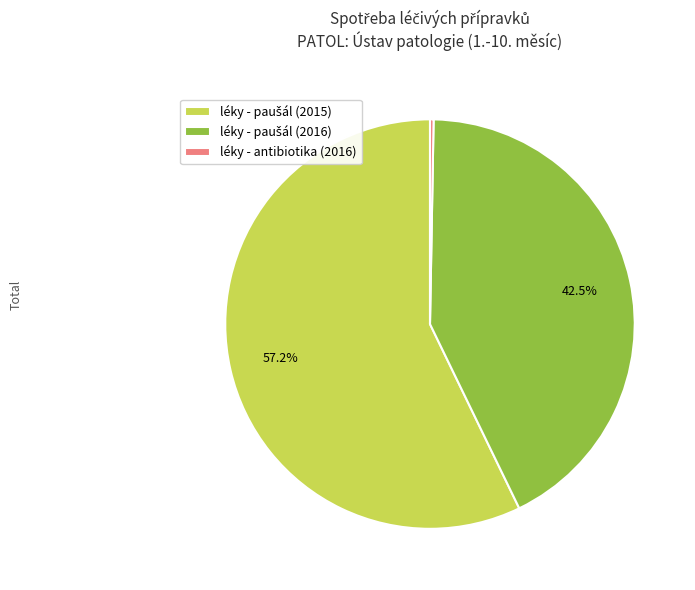

Does any single category account for the majority?

Yes